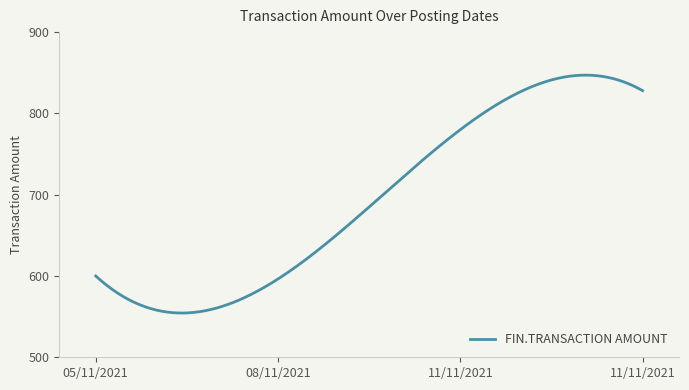

What is the smallest value displayed?

554.4